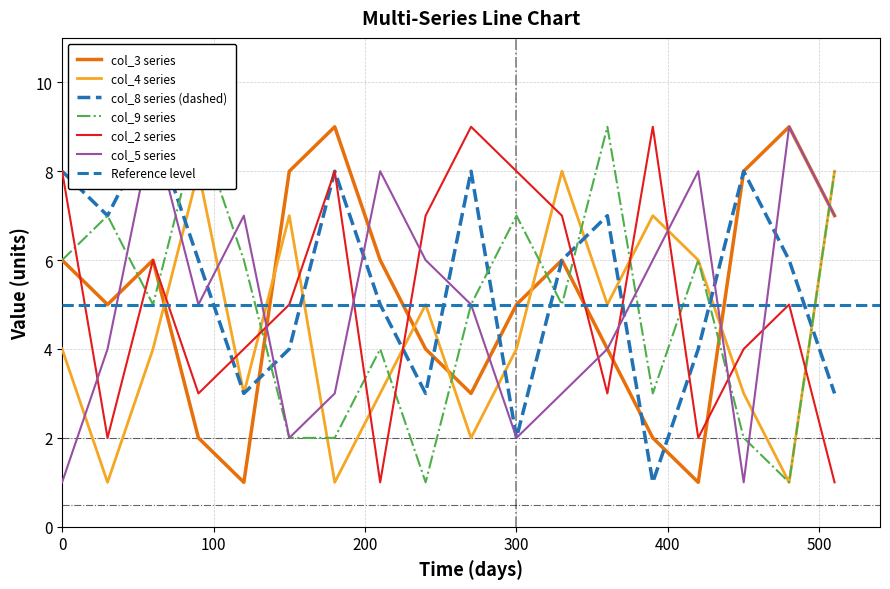

Which series changed the most between 9 and 7?

col_8